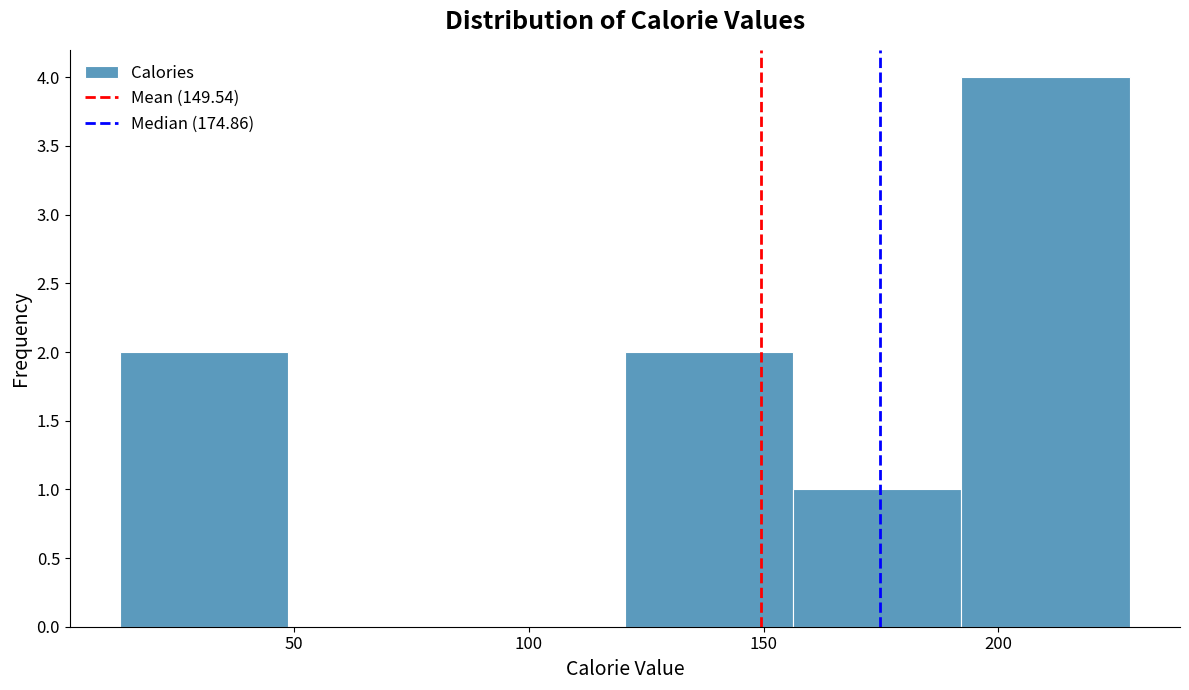

How tall is the bar that spans 15 to 50 on the x-axis? Neither the bar edges nor the heights are printed on the chart, so give them approximately, as read against the axes.

2